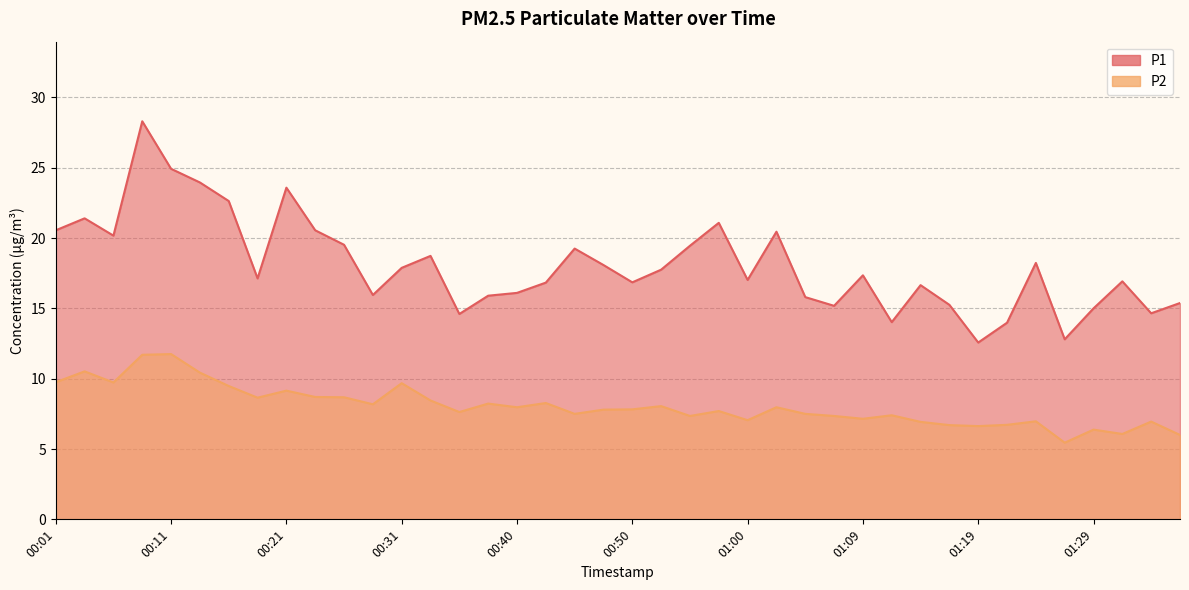

Reading left to right, extract all data points from this chart.

P1: 00:01=20.6	00:04=21.4	00:06=20.2	00:09=28.3	00:11=24.9	00:14=23.9	00:16=22.6	00:18=17.1	00:21=23.6	00:23=20.6	00:26=19.5	00:28=15.9	00:31=17.9	00:33=18.7	00:35=14.6	00:38=15.9	00:40=16.1	00:43=16.8	00:45=19.2	00:48=18.1	00:50=16.9	00:52=17.8	00:55=19.4	00:57=21.1	01:00=17.0	01:02=20.4	01:05=15.8	01:07=15.2	01:09=17.4	01:12=14.0	01:14=16.6	01:17=15.2	01:19=12.6	01:22=14.0	01:24=18.2	01:26=12.8	01:29=15.0	01:31=16.9	01:34=14.7	01:36=15.4
P2: 00:01=9.8	00:04=10.5	00:06=9.7	00:09=11.7	00:11=11.8	00:14=10.4	00:16=9.5	00:18=8.7	00:21=9.2	00:23=8.7	00:26=8.7	00:28=8.2	00:31=9.7	00:33=8.4	00:35=7.6	00:38=8.2	00:40=8.0	00:43=8.3	00:45=7.5	00:48=7.8	00:50=7.8	00:52=8.1	00:55=7.3	00:57=7.7	01:00=7.0	01:02=8.0	01:05=7.5	01:07=7.3	01:09=7.2	01:12=7.4	01:14=6.9	01:17=6.7	01:19=6.6	01:22=6.7	01:24=7.0	01:26=5.5	01:29=6.4	01:31=6.1	01:34=7.0	01:36=6.0